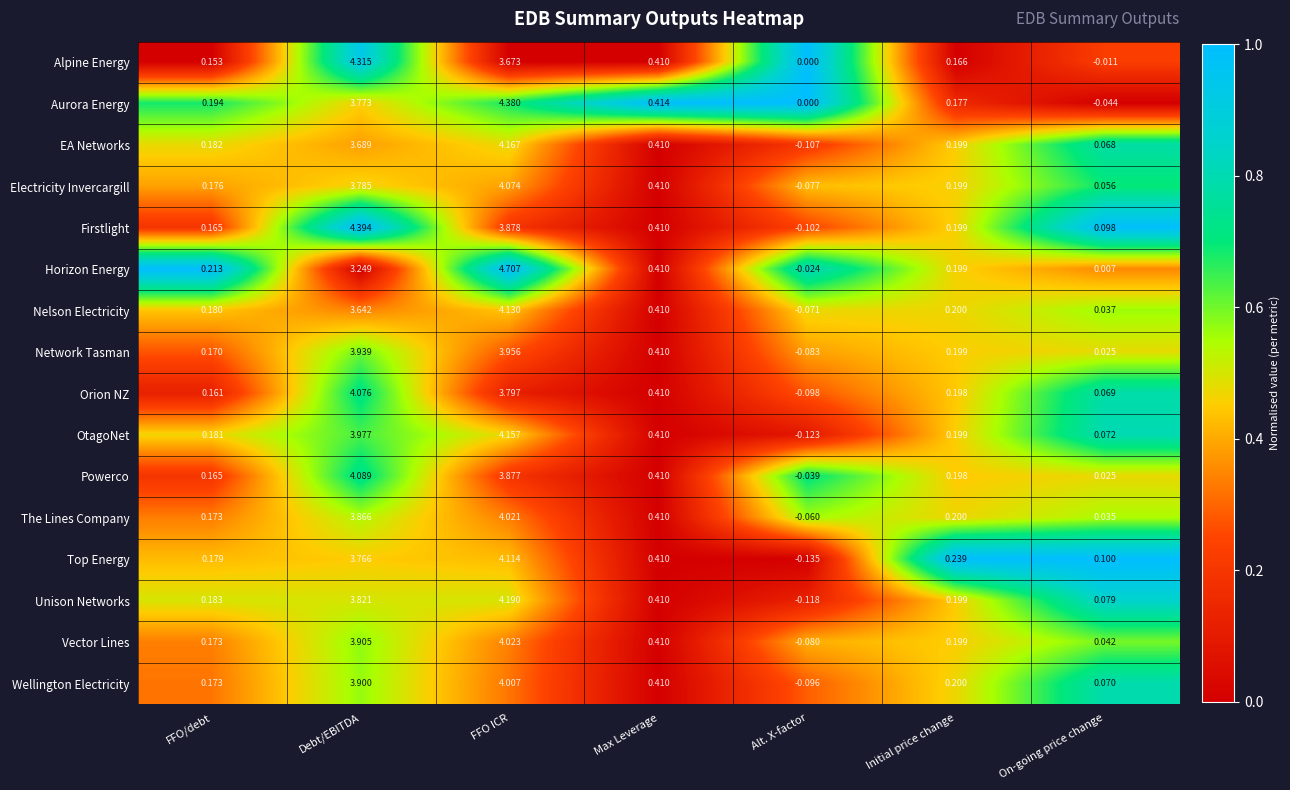

Where does the OtagoNet series first go above 0?

FFO/debt